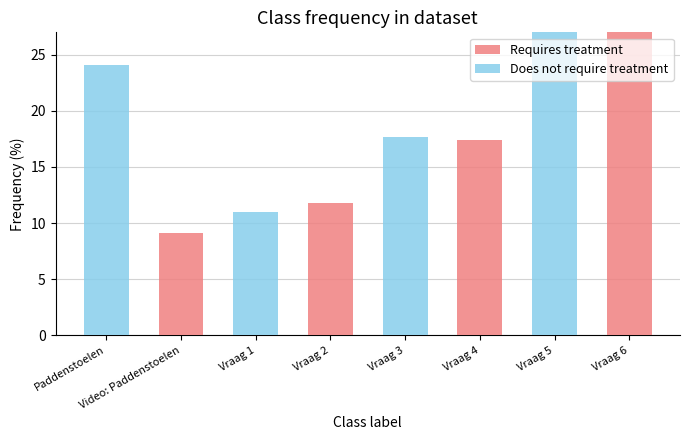

What is the label of the 6th bar from the right?

Vraag 1